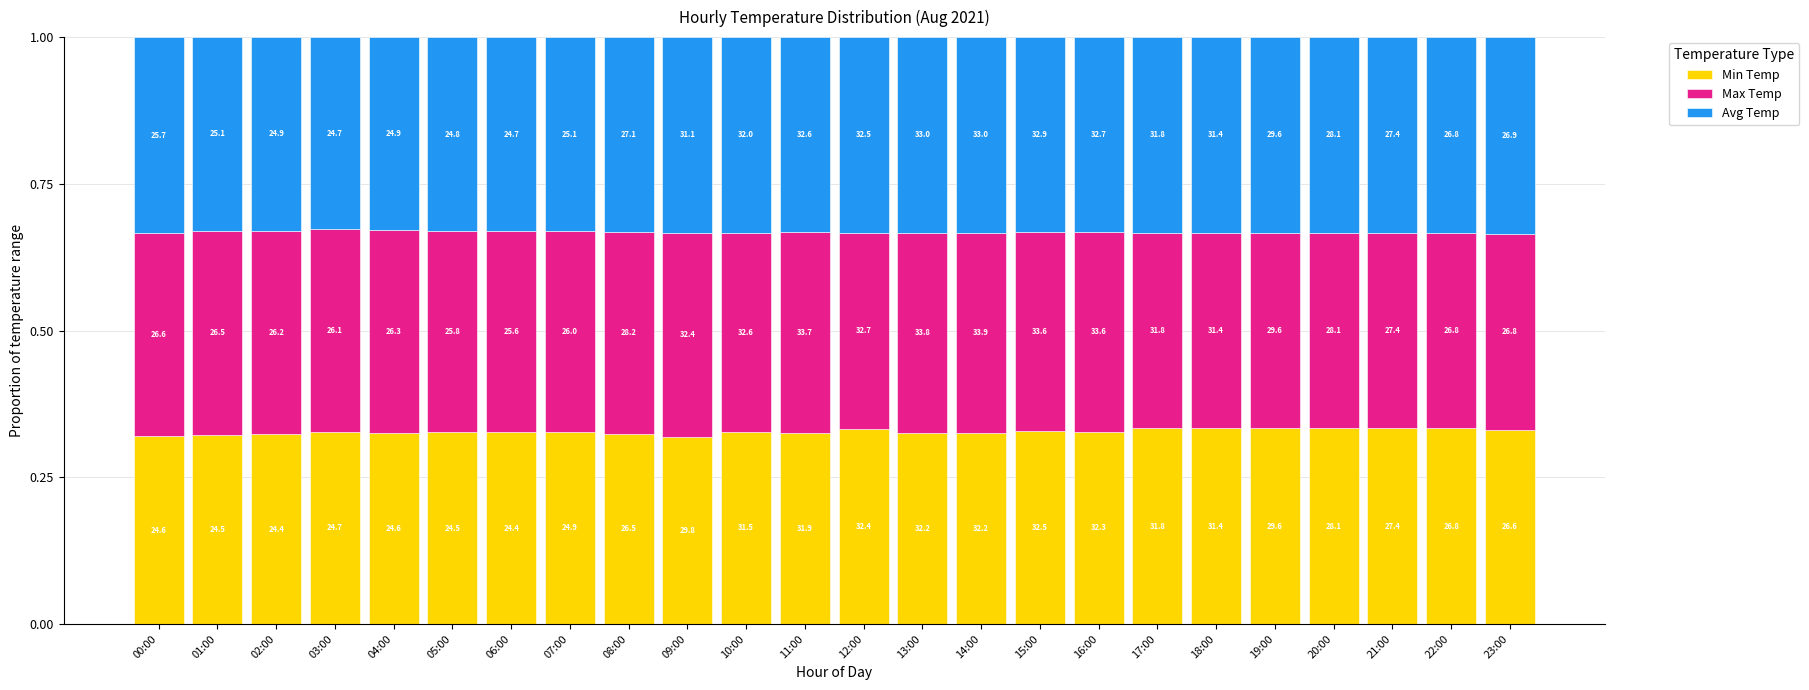

At how many categories does at least one series exceed 0?

24